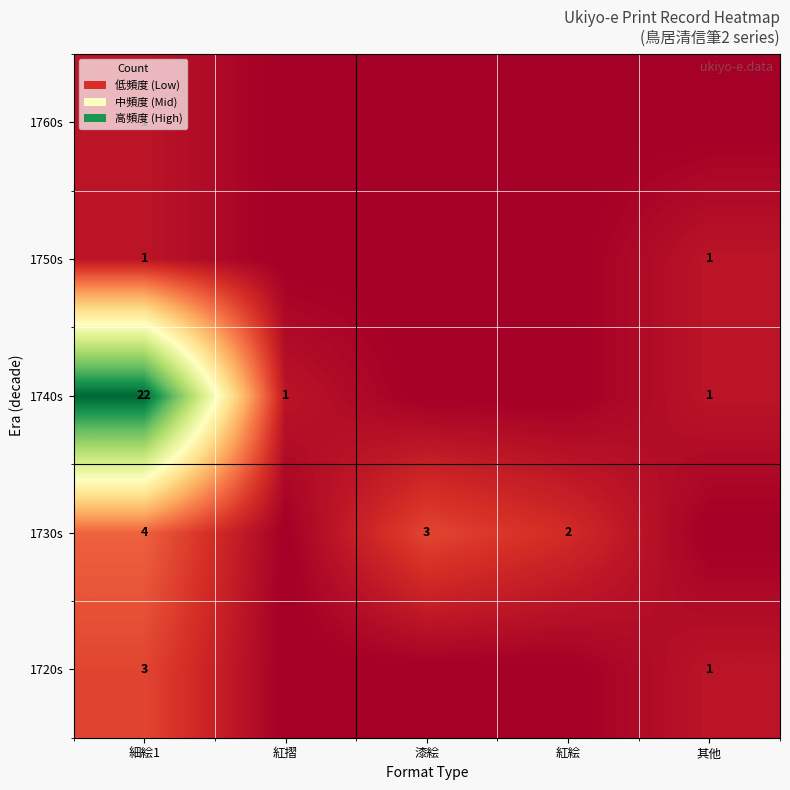

What is the sum of the 1740s values at 其他 and 細絵1?

23